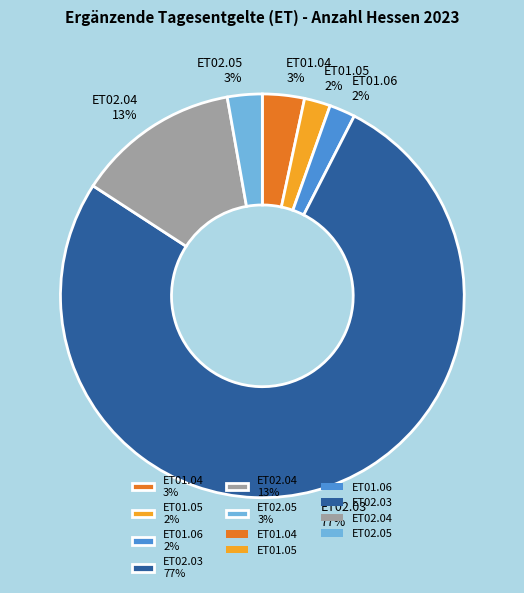

Which category has the biggest portion of the pie?

ET02.03